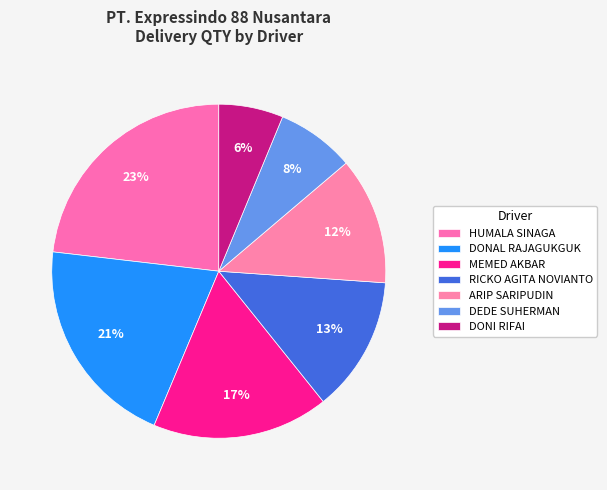

Approximately how many times larger is the value at MEMED AKBAR compared to DONAL RAJAGUKGUK?

0.8